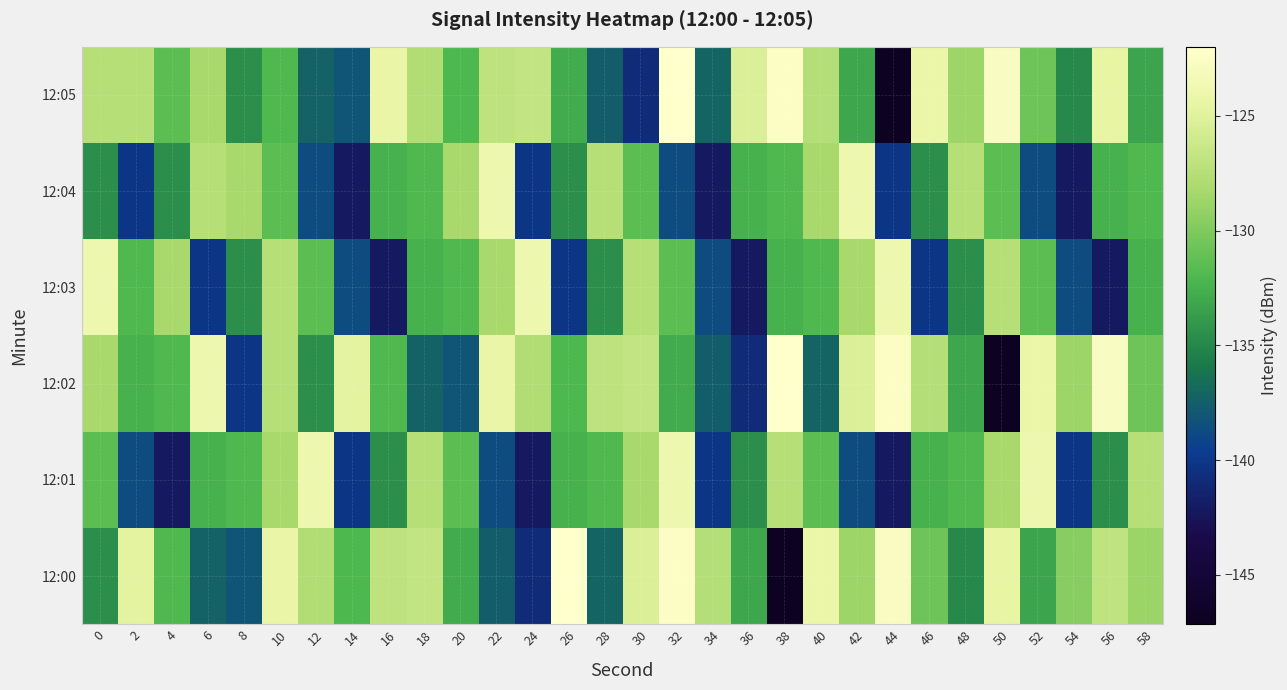

Reading left to right, what are all the values shown in this chart?

12:00: 0=-134.5	2=-124.8	4=-132.0	6=-137.3	8=-138.2	10=-124.3	12=-127.7	14=-132.1	16=-127.1	18=-126.7	20=-132.8	22=-137.5	24=-140.9	26=-122.0	28=-137.2	30=-125.3	32=-122.5	34=-127.5	36=-133.2	38=-147.1	40=-124.2	42=-128.7	44=-122.6	46=-130.7	48=-134.9	50=-124.5	52=-133.2	54=-129.6	56=-126.9	58=-128.8
12:01: 0=-131.5	2=-138.6	4=-142.2	6=-132.4	8=-132.0	10=-128.2	12=-123.9	14=-140.1	16=-134.5	18=-127.5	20=-131.5	22=-138.6	24=-142.2	26=-132.4	28=-132.0	30=-128.2	32=-123.9	34=-140.1	36=-134.5	38=-127.5	40=-131.5	42=-138.6	44=-142.2	46=-132.4	48=-132.0	50=-128.2	52=-123.9	54=-140.1	56=-134.5	58=-127.5
12:02: 0=-128.2	2=-132.4	4=-132.0	6=-123.9	8=-140.1	10=-127.5	12=-134.5	14=-124.8	16=-132.0	18=-137.3	20=-138.2	22=-124.3	24=-127.7	26=-132.1	28=-127.1	30=-126.7	32=-132.8	34=-137.5	36=-140.9	38=-122.0	40=-137.2	42=-125.3	44=-122.5	46=-127.5	48=-133.2	50=-147.1	52=-124.2	54=-128.7	56=-122.6	58=-130.7
12:03: 0=-123.9	2=-132.0	4=-128.2	6=-140.1	8=-134.5	10=-127.5	12=-131.5	14=-138.6	16=-142.2	18=-132.4	20=-132.0	22=-128.2	24=-123.9	26=-140.1	28=-134.5	30=-127.5	32=-131.5	34=-138.6	36=-142.2	38=-132.4	40=-132.0	42=-128.2	44=-123.9	46=-140.1	48=-134.5	50=-127.5	52=-131.5	54=-138.6	56=-142.2	58=-132.4
12:04: 0=-134.5	2=-140.1	4=-134.5	6=-127.5	8=-128.2	10=-131.5	12=-138.6	14=-142.2	16=-132.4	18=-132.0	20=-128.2	22=-123.9	24=-140.1	26=-134.5	28=-127.5	30=-131.5	32=-138.6	34=-142.2	36=-132.4	38=-132.0	40=-128.2	42=-123.9	44=-140.1	46=-134.5	48=-127.5	50=-131.5	52=-138.6	54=-142.2	56=-132.4	58=-132.0
12:05: 0=-127.5	2=-127.5	4=-131.5	6=-128.2	8=-134.5	10=-132.0	12=-137.3	14=-138.2	16=-124.3	18=-127.7	20=-132.1	22=-127.1	24=-126.7	26=-132.8	28=-137.5	30=-140.9	32=-122.0	34=-137.2	36=-125.3	38=-122.5	40=-127.5	42=-133.2	44=-147.1	46=-124.2	48=-128.7	50=-122.6	52=-130.7	54=-134.9	56=-124.5	58=-133.2